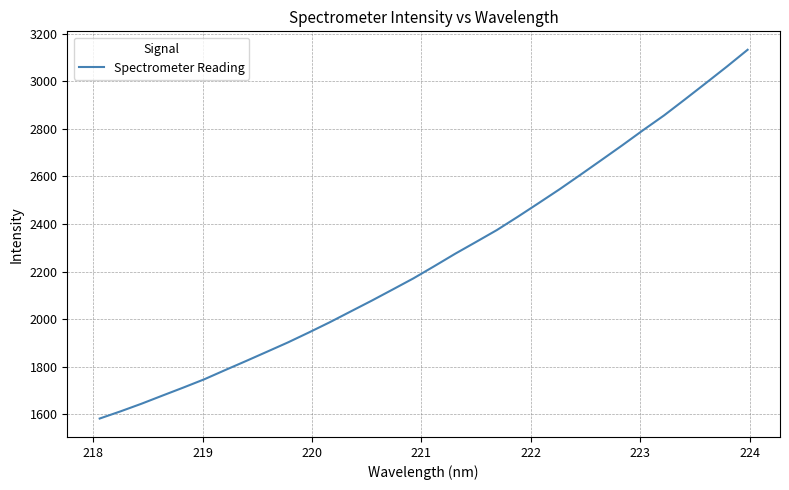

What is the minimum value shown in the chart?

1582.6